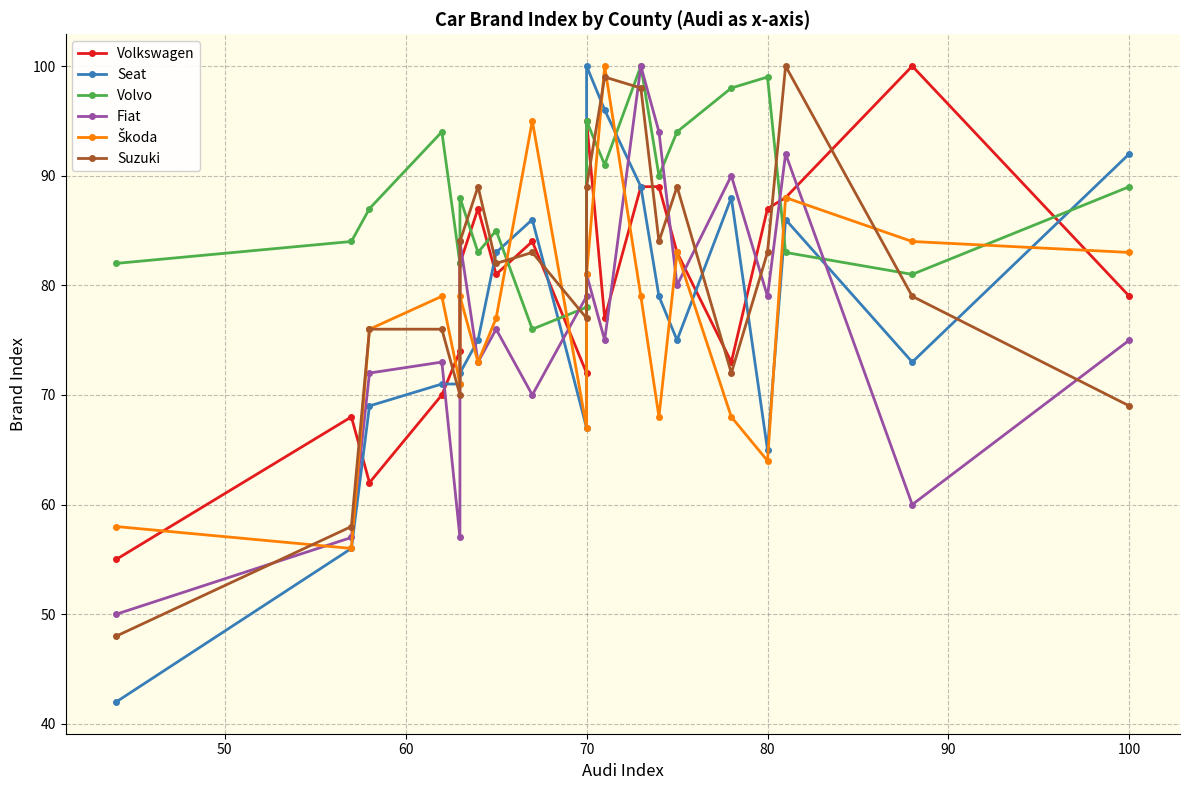

Does the chart have visible grid lines?

Yes